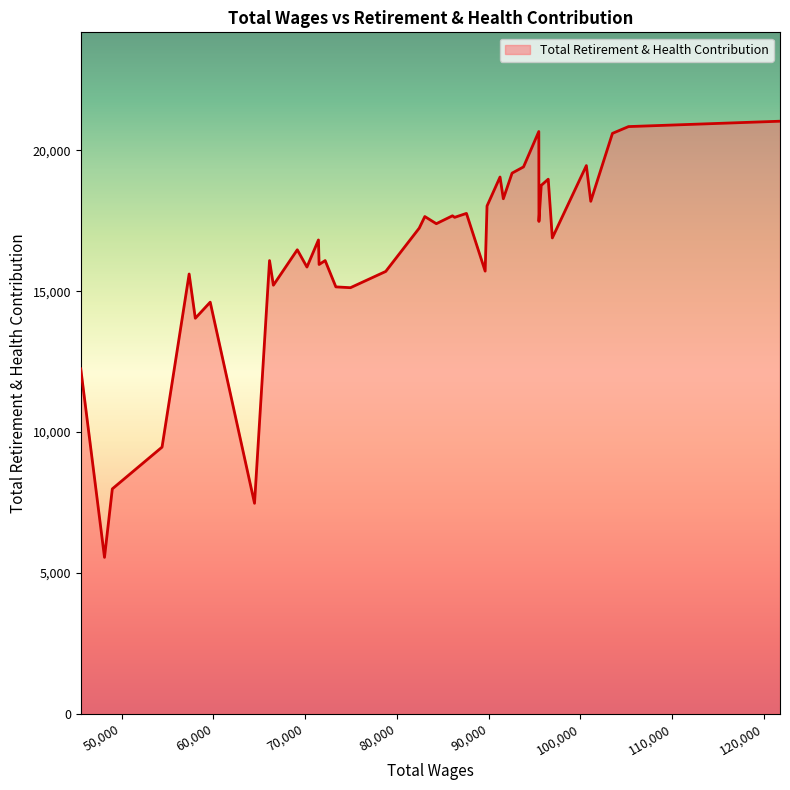

Does the chart display data point markers on the line(s)?

No